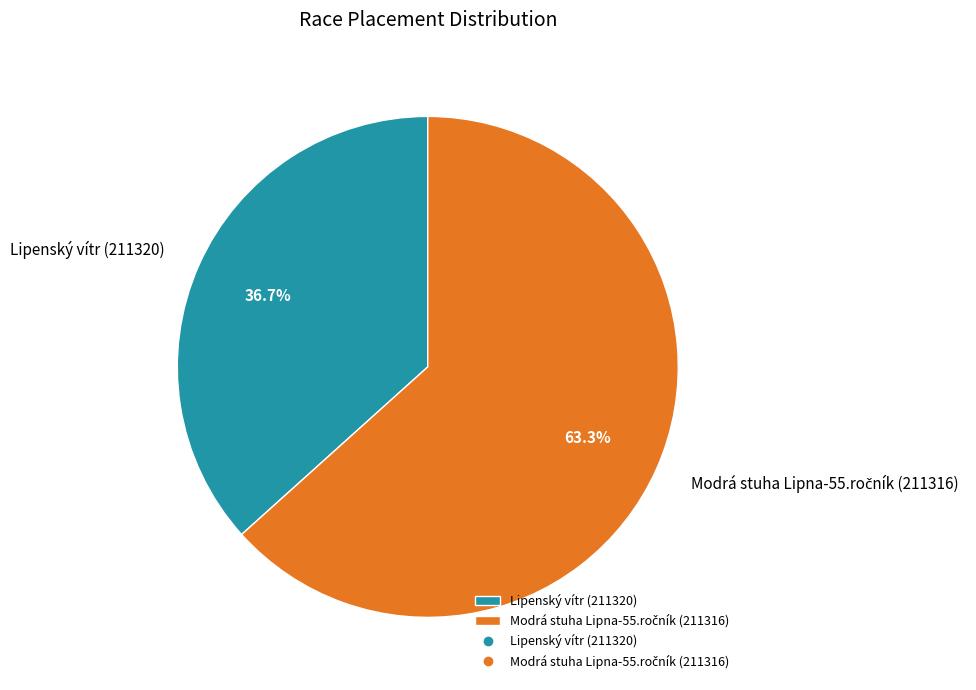

Is there any slice that represents more than half of the pie?

Yes